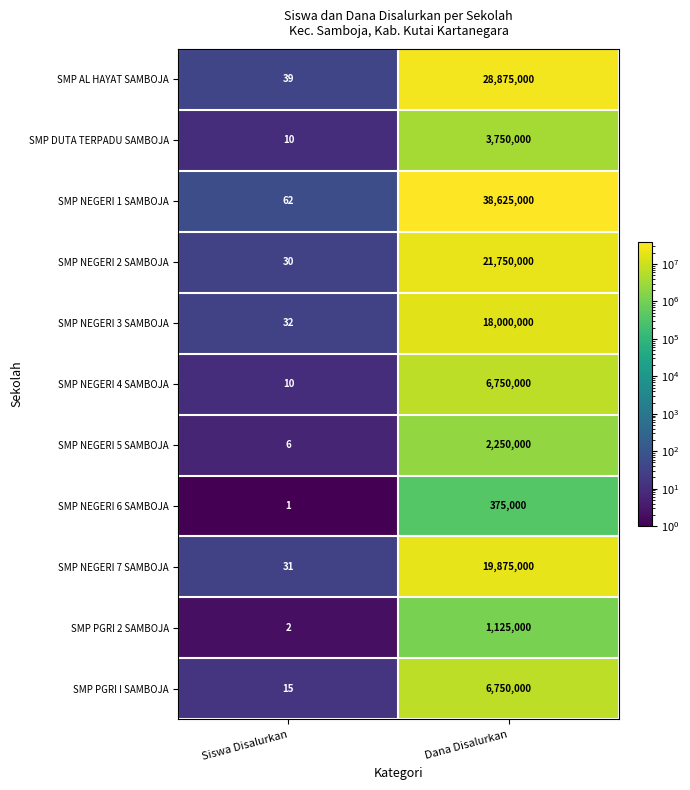

The SMP NEGERI 7 SAMBOJA series shows 21 at Siswa Disalurkan. True or false?

False